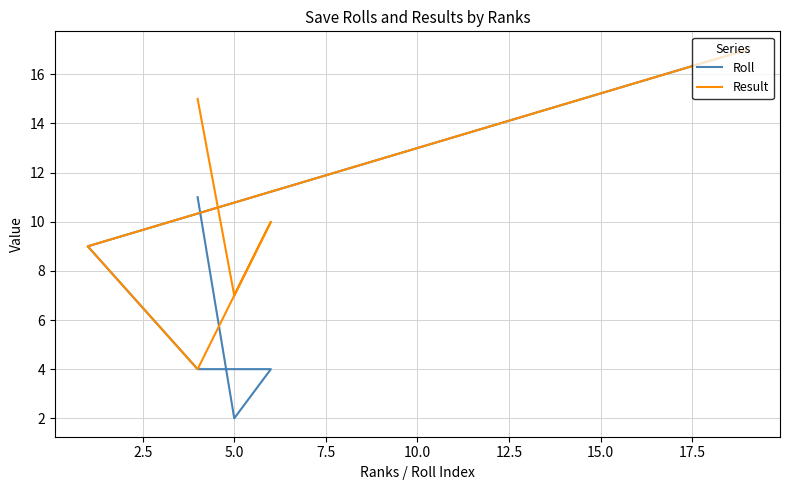

Which series has the largest range (max minus min)?

Roll